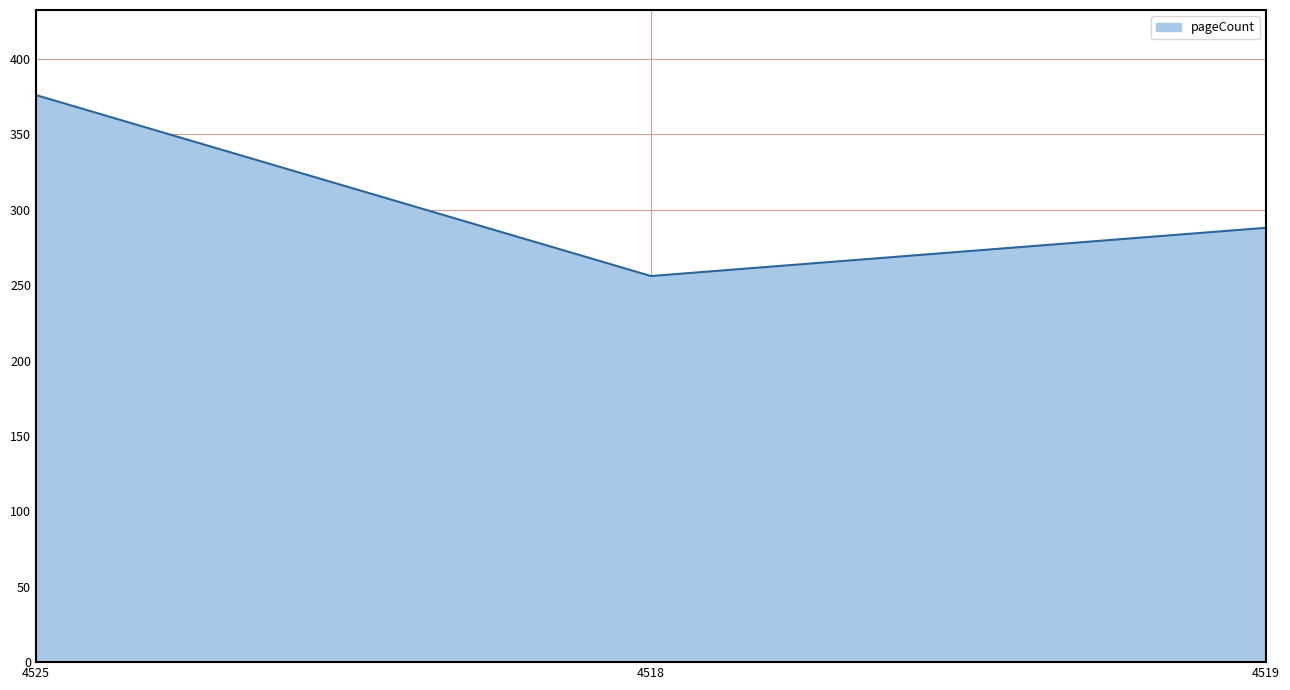

How many values are below 288?

1